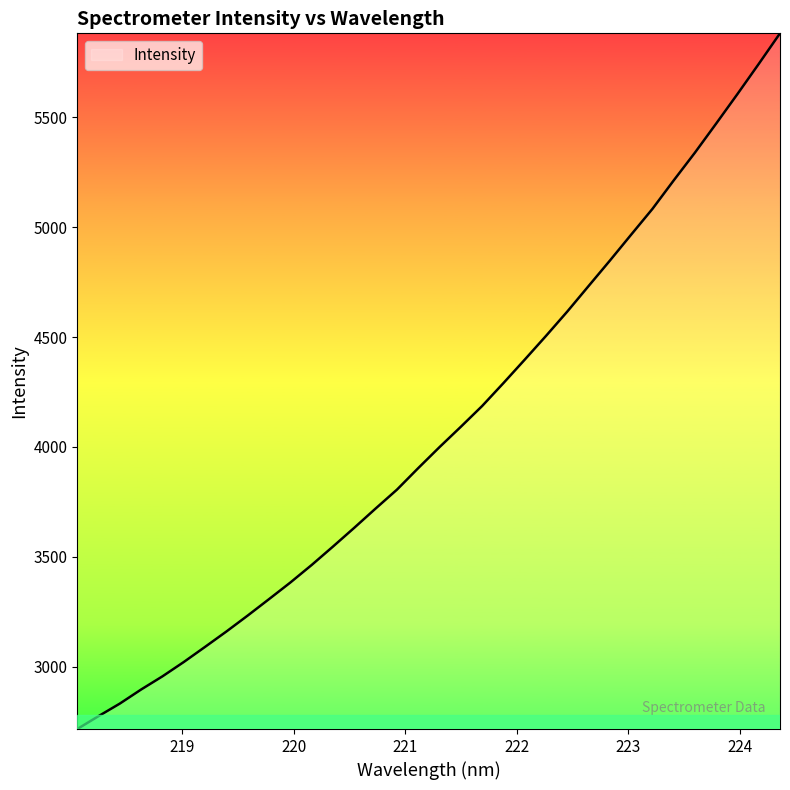

What is the sum of all values?

138417.3